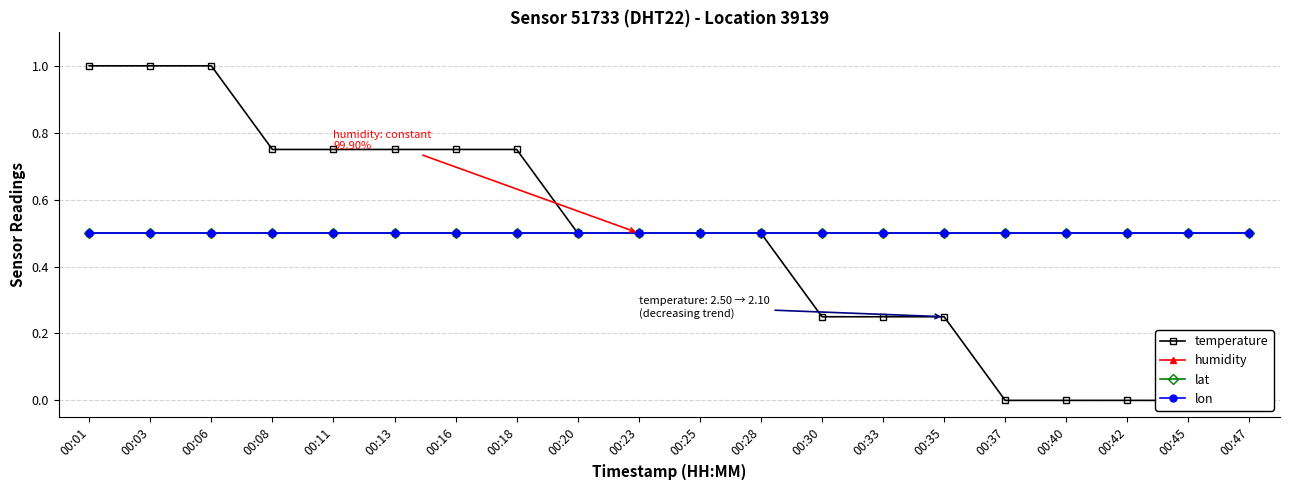

What is the sum of all temperature values?

9.5